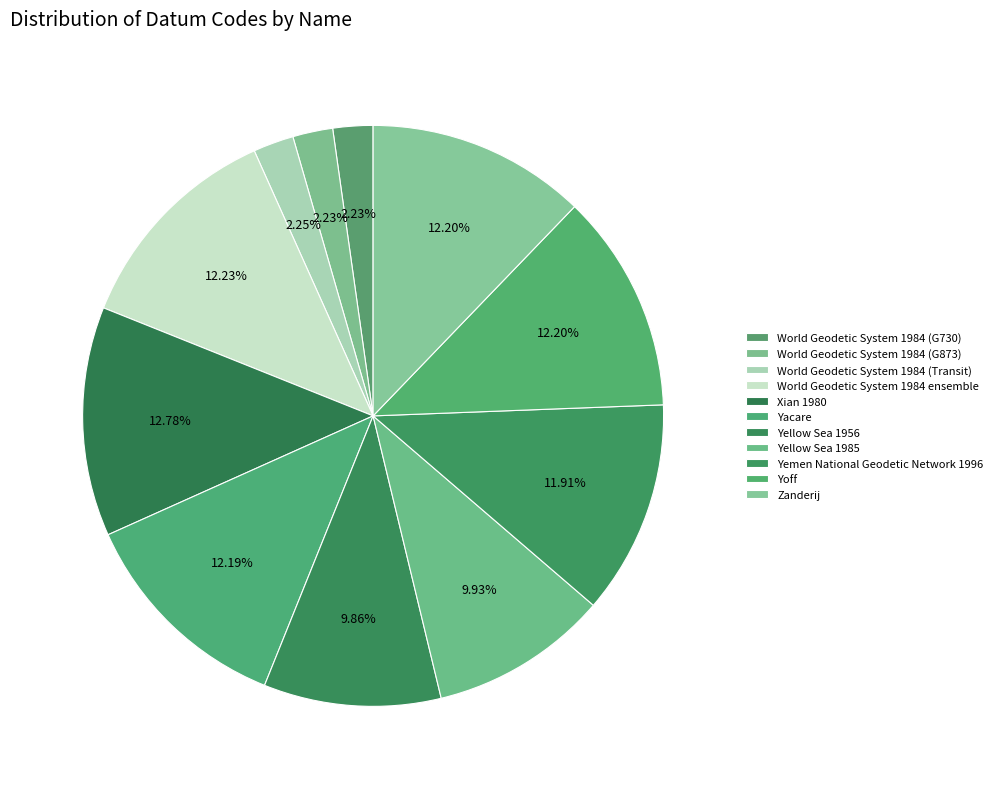

Is Yellow Sea 1956 the majority of the pie?

No